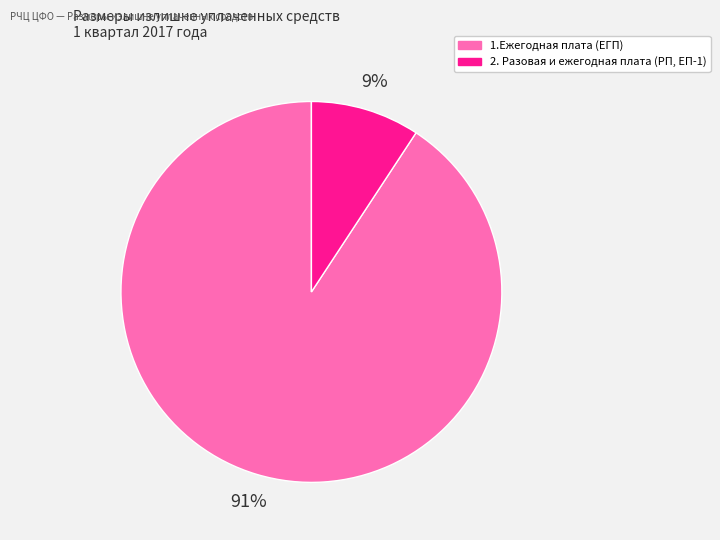

To the nearest percent, what portion does 1.Ежегодная плата (ЕГП) represent?

91%